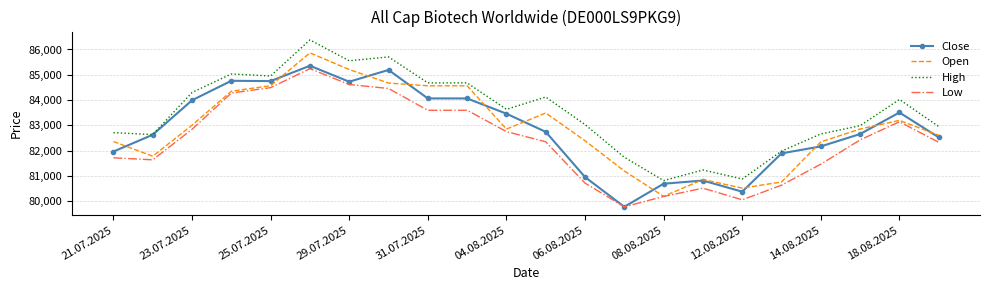

What are all the series names shown in the legend?

Close, Open, High, Low